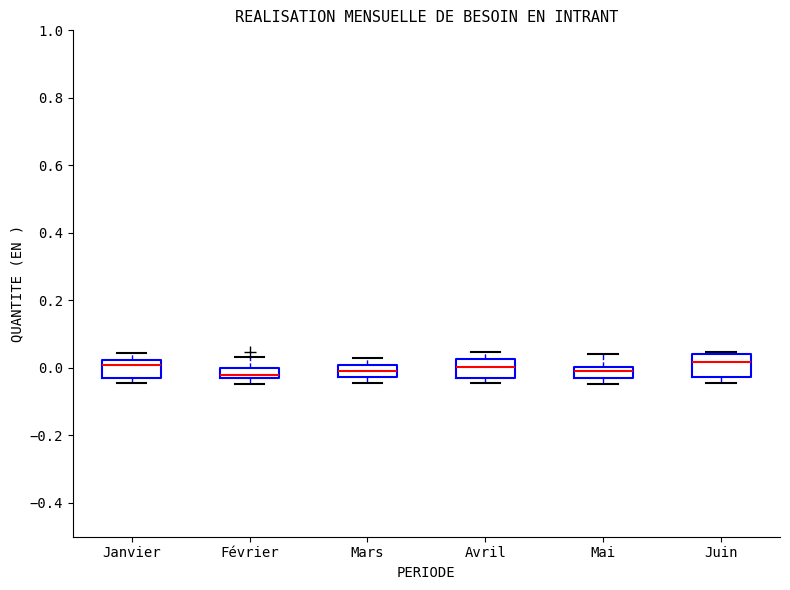

Where does the median line of the box for Avril sit on the y-axis? The values are not printed on the chart, so give them approximately, as read against the axis.

0.00